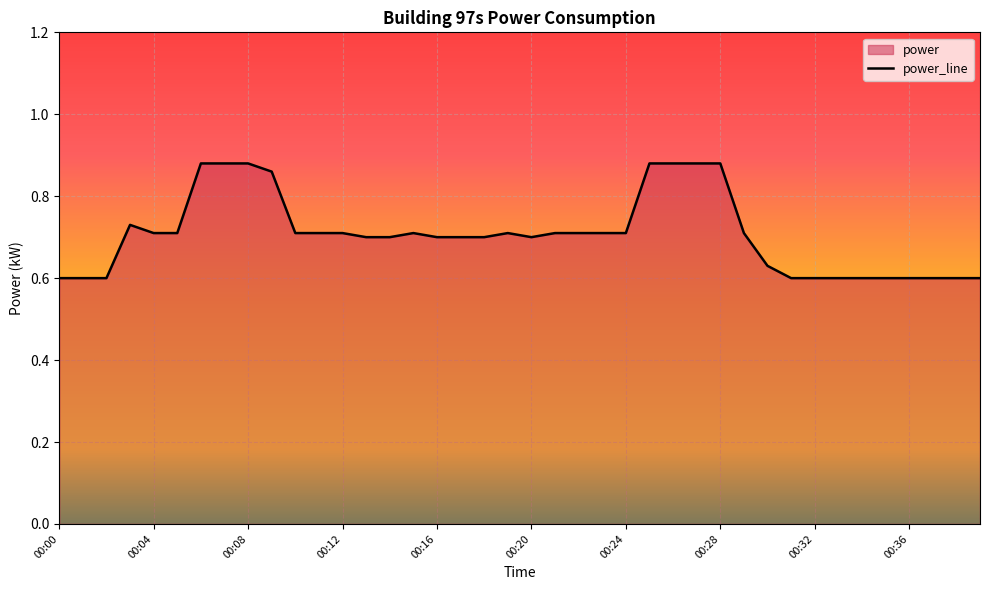

How many lines are shown in the chart?

1